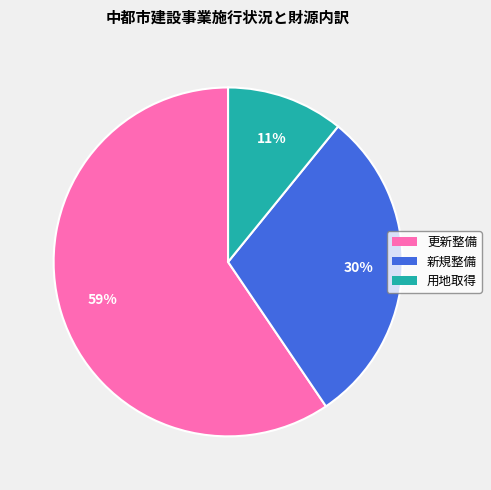

To the nearest percent, what is the combined percentage of 用地取得 and 新規整備?

41%